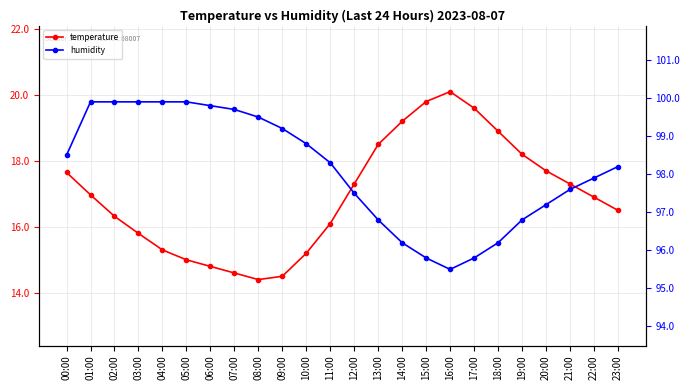

At which label does temperature first exceed 16?

00:00